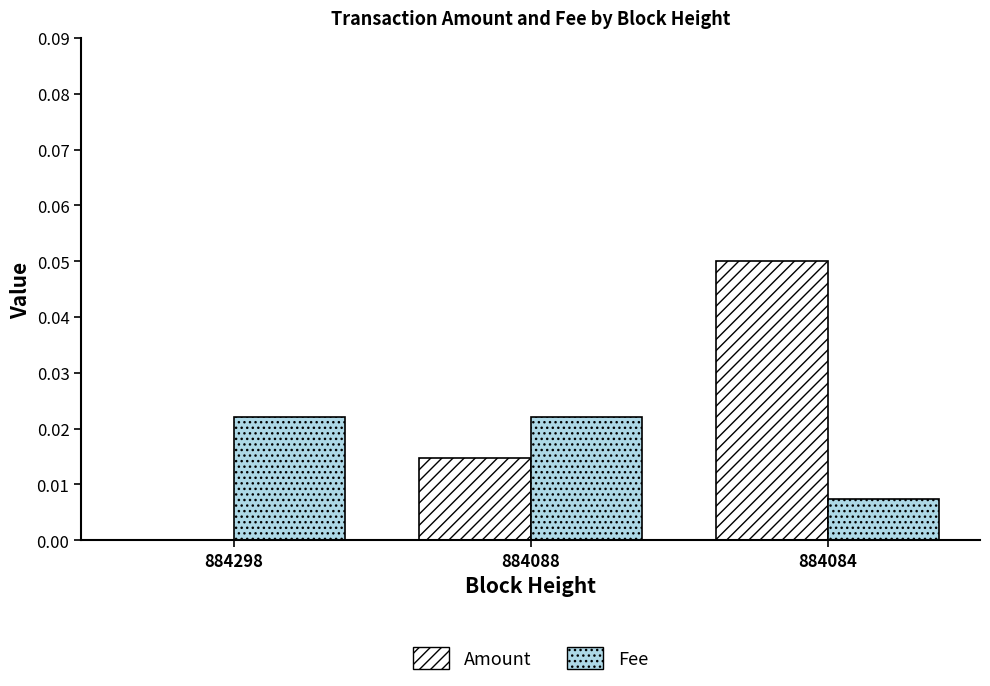

Is it true that Amount equals 0.0 at 884084?

False